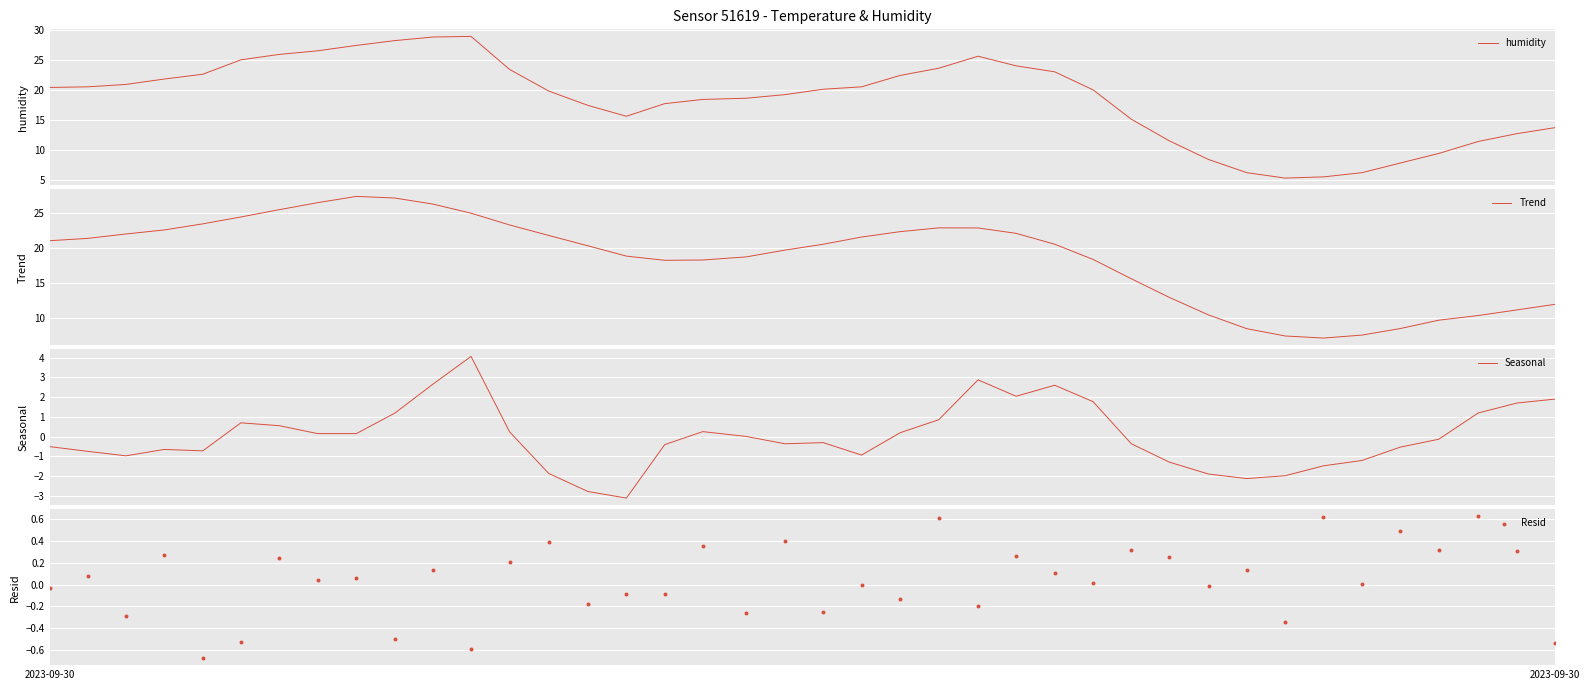

Is the value of humidity at 37 greater than the value of Resid at 10?

Yes